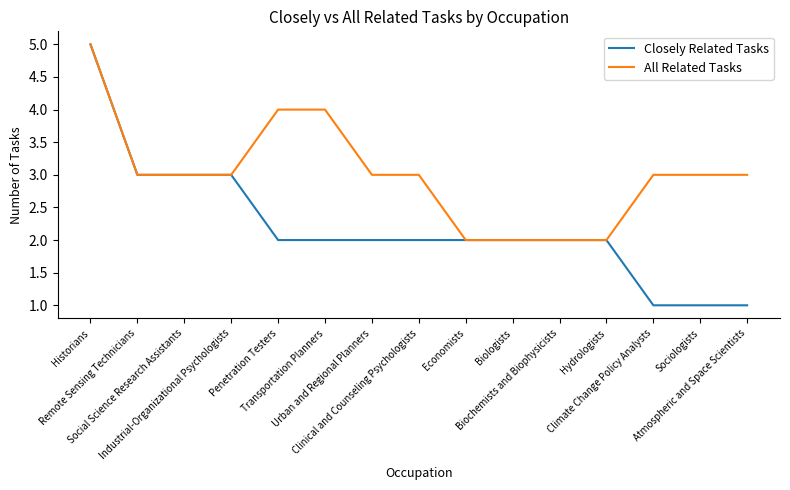

Which series has the largest total across all categories?

All Related Tasks